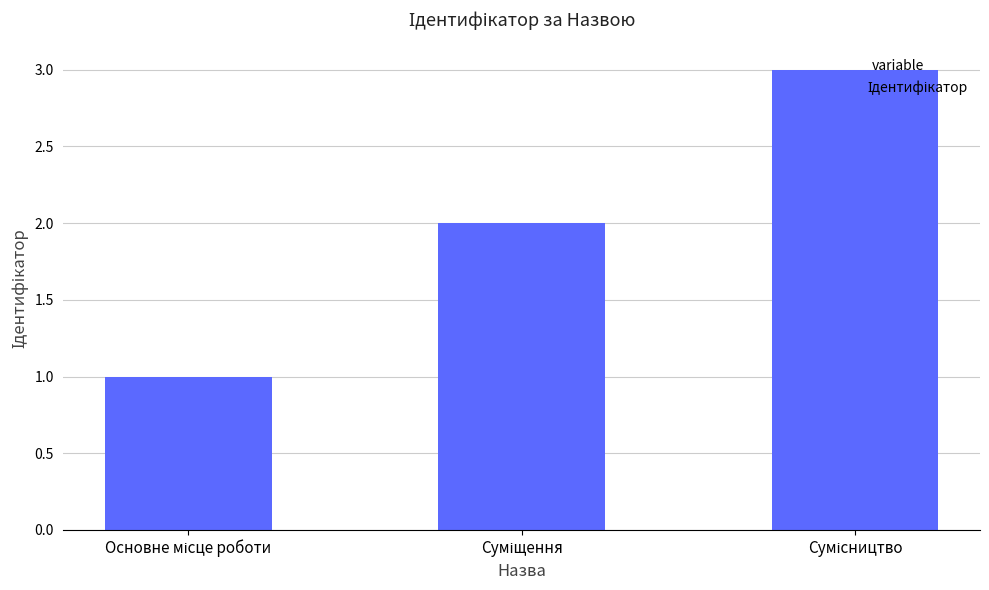

What is the maximum value shown in the chart?

3